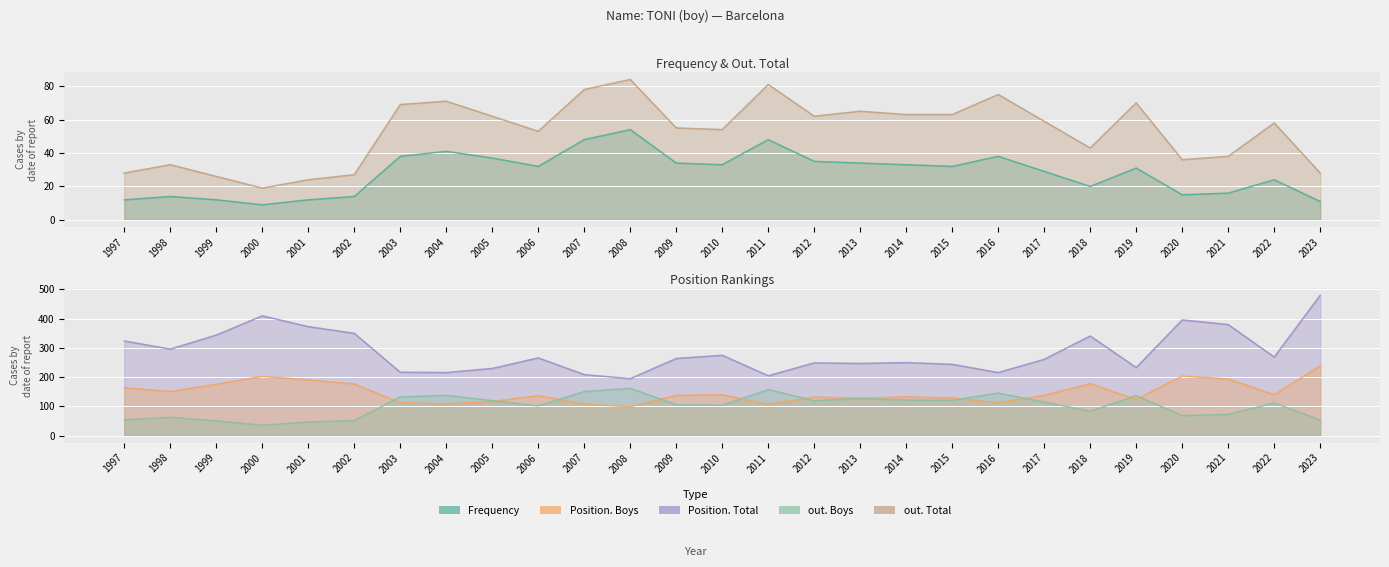

List the series in order of their peak value, lowest first.

Frequency, out. Total, out. Boys, Position. Boys, Position. Total